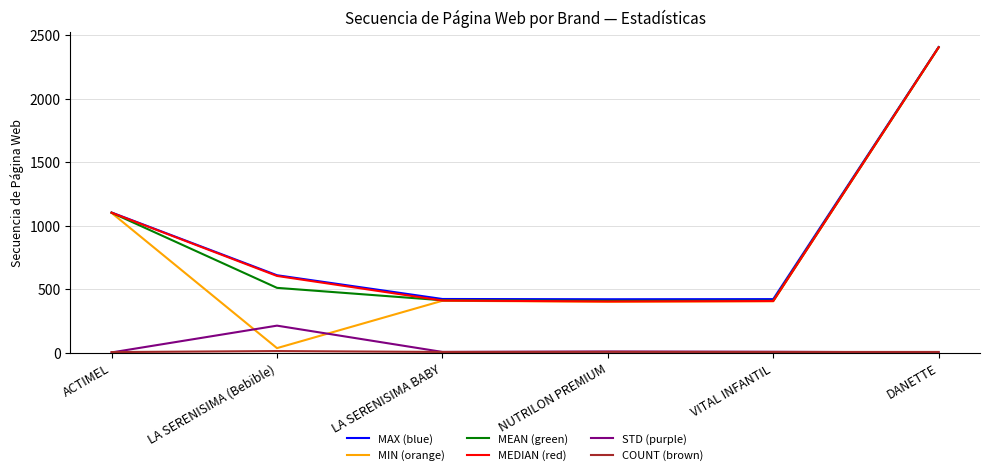

At which category does MIN (orange) reach its first local valley?

LA SERENISIMA (Bebible)